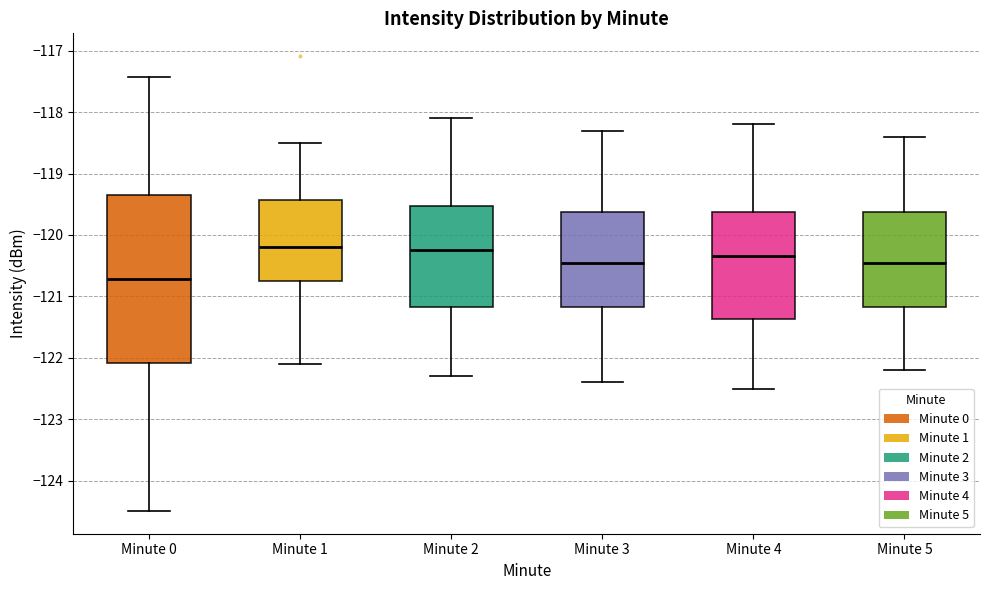

Reading left to right, transcribe this box plot: for each box, give where its median line is, the range the box spans, and where its two whiskers end, as read against the y-axis. The values are not printed on the chart, so give them approximately, as read against the axis.

Minute 0: median -120.7, box -122.1 to -119.4, whiskers -124.5 to -117.4
Minute 1: median -120.2, box -120.8 to -119.4, whiskers -122.1 to -118.5
Minute 2: median -120.2, box -121.2 to -119.5, whiskers -122.3 to -118.1
Minute 3: median -120.4, box -121.2 to -119.6, whiskers -122.4 to -118.3
Minute 4: median -120.3, box -121.4 to -119.6, whiskers -122.5 to -118.2
Minute 5: median -120.4, box -121.2 to -119.6, whiskers -122.2 to -118.4